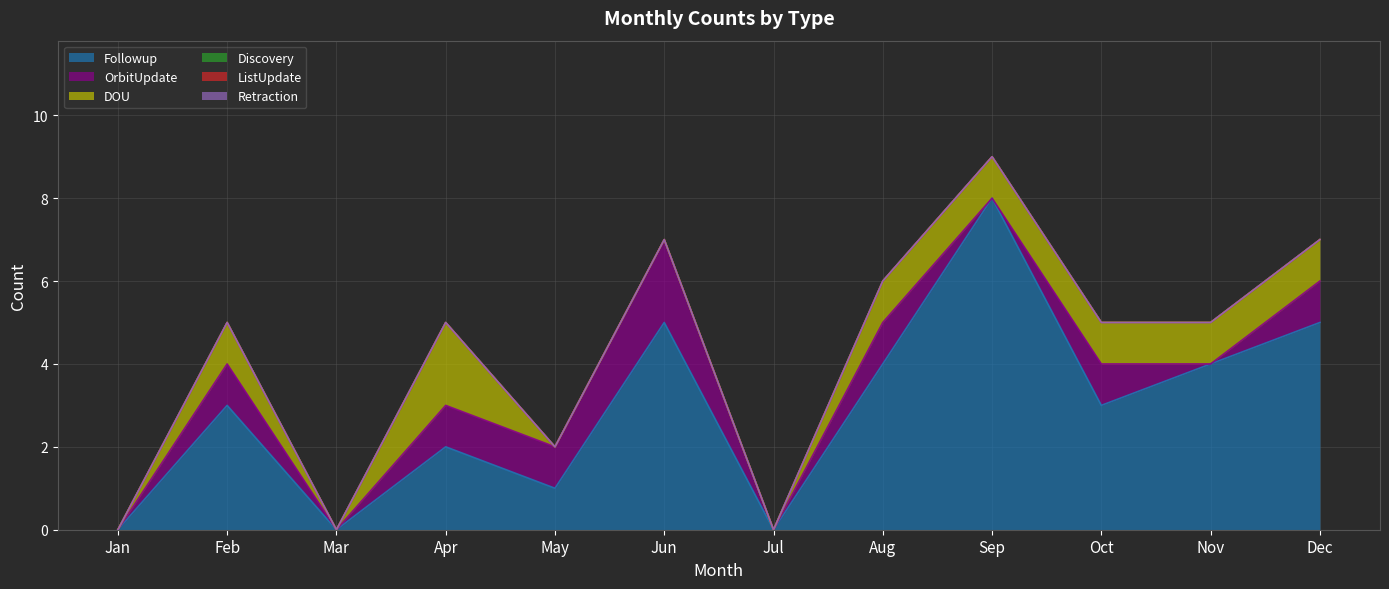

True or false: Retraction and ListUpdate cross at least once.

False